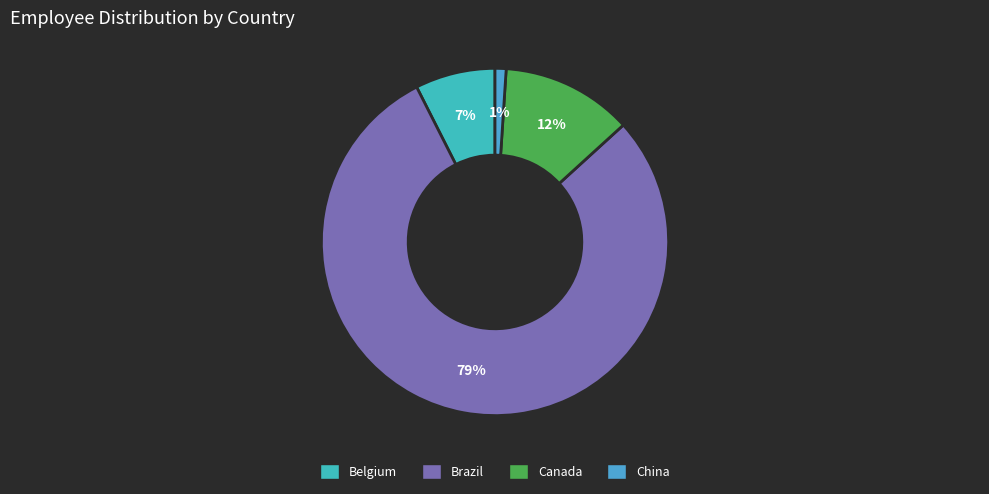

Is there a majority slice in this chart?

Yes